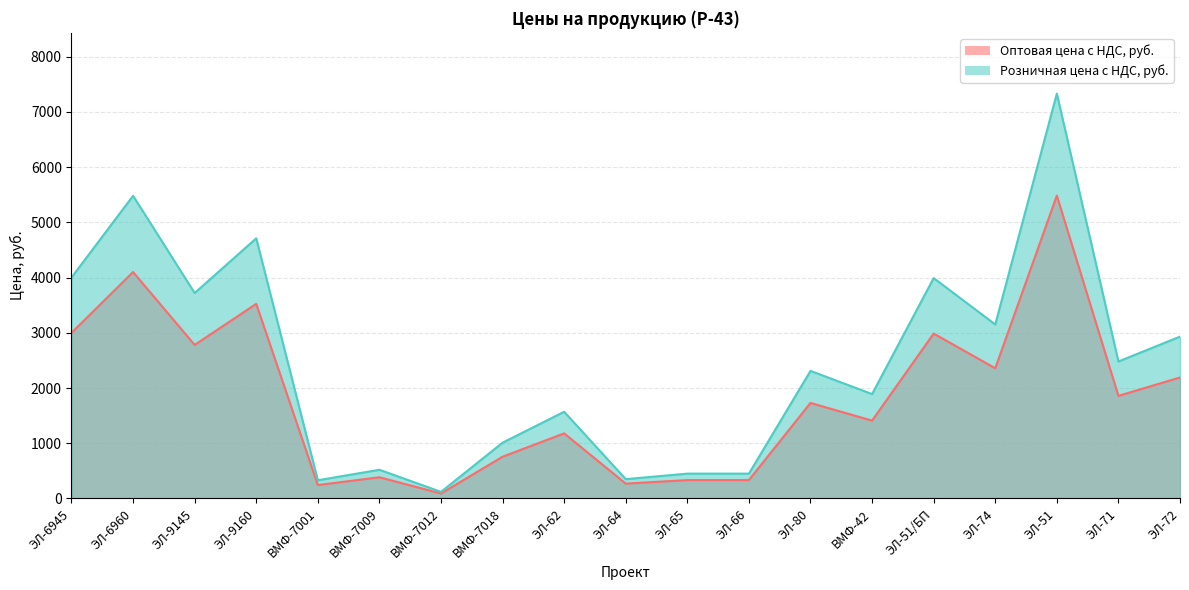

True or false: Оптовая цена с НДС, руб. has a value of 1641.5 at ЭЛ-6960.

False